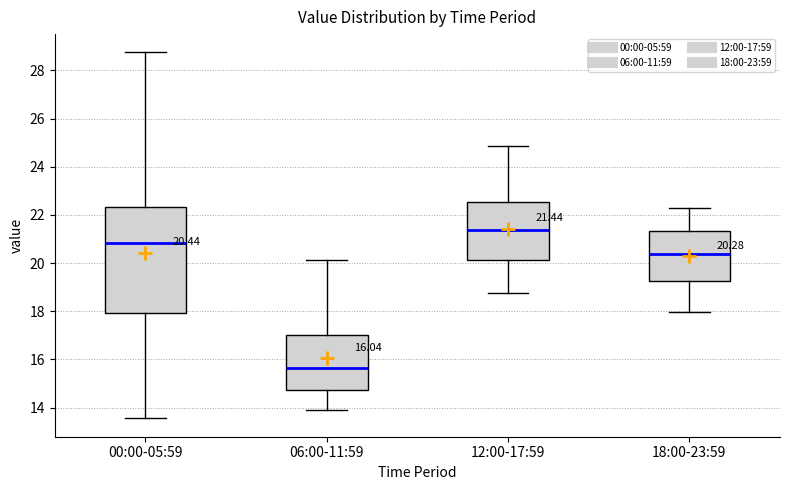

Which box's median line is the lowest?

06:00-11:59